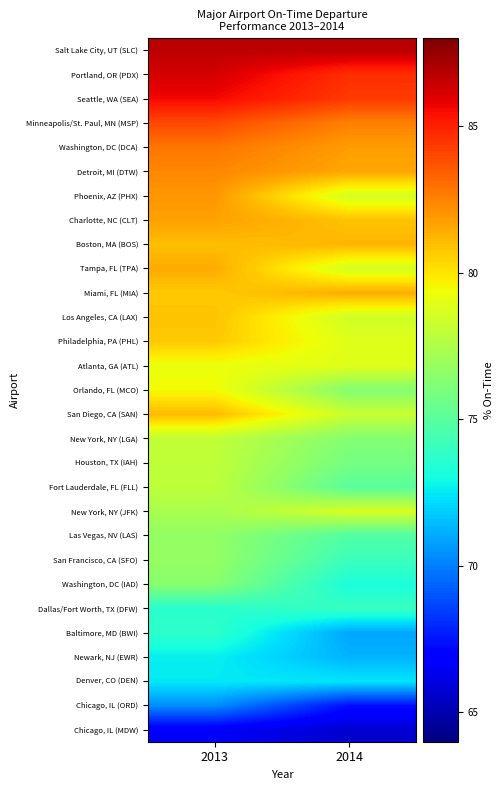

Reading left to right, transcribe all the data shown in this chart.

Salt Lake City, UT (SLC): 2013=86.7	2014=86.7
Portland, OR (PDX): 2013=86.2	2014=84.6
Seattle, WA (SEA): 2013=85.6	2014=84.3
Minneapolis/St. Paul, MN (MSP): 2013=84.0	2014=82.5
Washington, DC (DCA): 2013=82.8	2014=81.8
Detroit, MI (DTW): 2013=82.4	2014=81.6
Phoenix, AZ (PHX): 2013=82.0	2014=78.6
Charlotte, NC (CLT): 2013=81.7	2014=80.9
Boston, MA (BOS): 2013=81.0	2014=81.2
Tampa, FL (TPA): 2013=81.4	2014=78.6
Miami, FL (MIA): 2013=80.7	2014=81.4
Los Angeles, CA (LAX): 2013=80.9	2014=78.4
Philadelphia, PA (PHL): 2013=80.7	2014=78.9
Atlanta, GA (ATL): 2013=79.3	2014=78.9
Orlando, FL (MCO): 2013=79.5	2014=76.2
San Diego, CA (SAN): 2013=81.1	2014=78.2
New York, NY (LGA): 2013=78.0	2014=76.2
Houston, TX (IAH): 2013=78.0	2014=75.8
Fort Lauderdale, FL (FLL): 2013=77.9	2014=75.0
New York, NY (JFK): 2013=77.3	2014=78.6
Las Vegas, NV (LAS): 2013=76.7	2014=74.8
San Francisco, CA (SFO): 2013=76.7	2014=74.1
Washington, DC (IAD): 2013=76.4	2014=73.2
Dallas/Fort Worth, TX (DFW): 2013=73.6	2014=74.0
Baltimore, MD (BWI): 2013=73.7	2014=71.0
Newark, NJ (EWR): 2013=72.7	2014=71.3
Denver, CO (DEN): 2013=72.5	2014=72.4
Chicago, IL (ORD): 2013=70.4	2014=67.3
Chicago, IL (MDW): 2013=66.6	2014=65.7